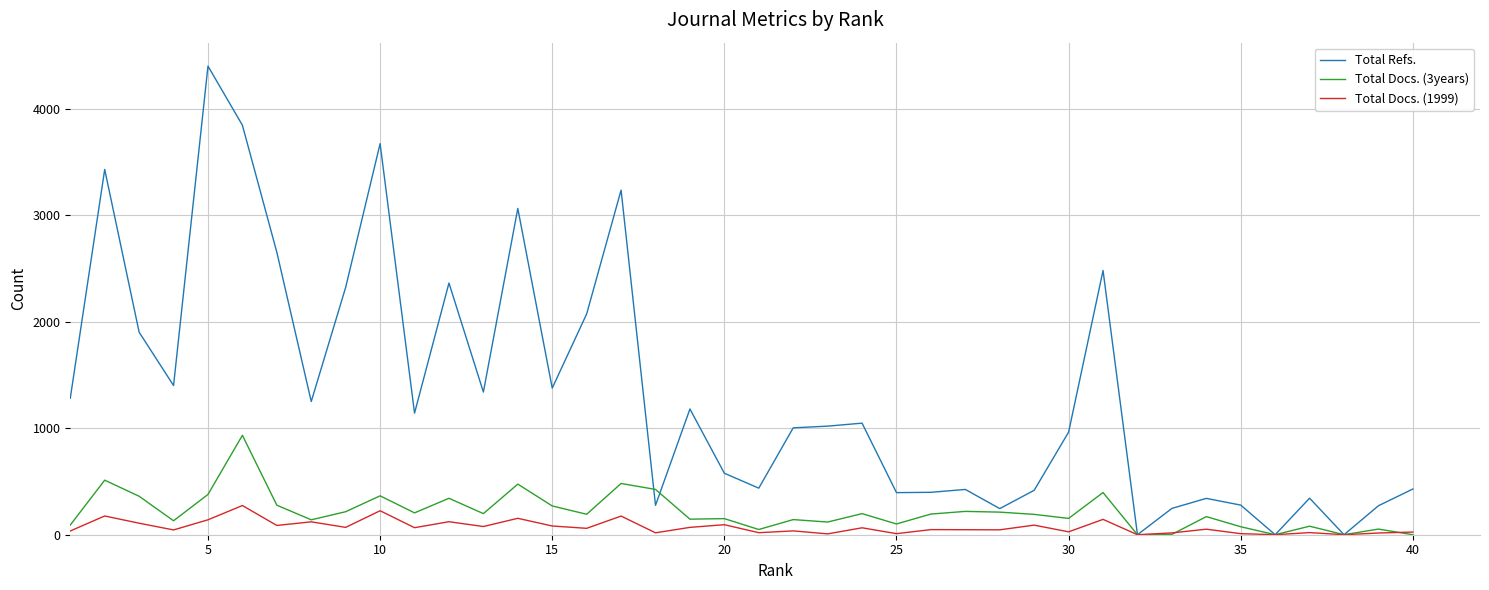

Which series has the largest total across all categories?

Total Refs.